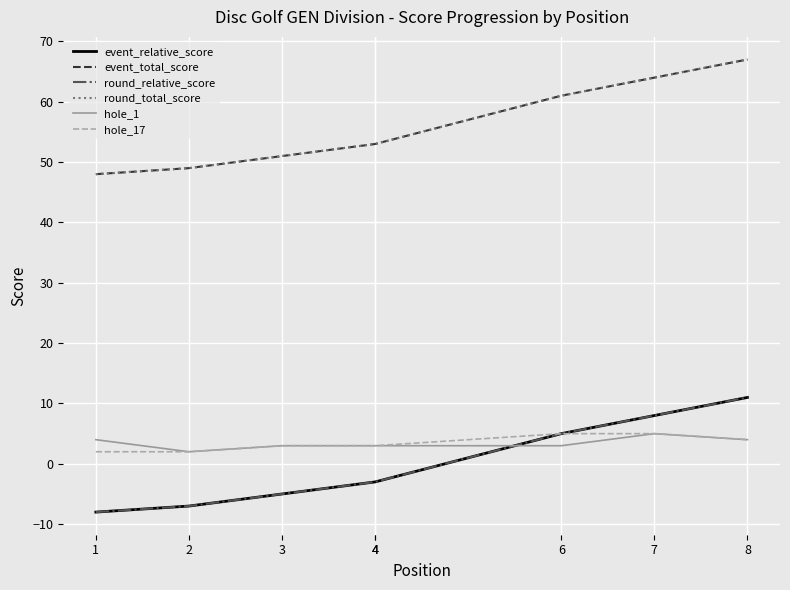

How many lines are shown in the chart?

6